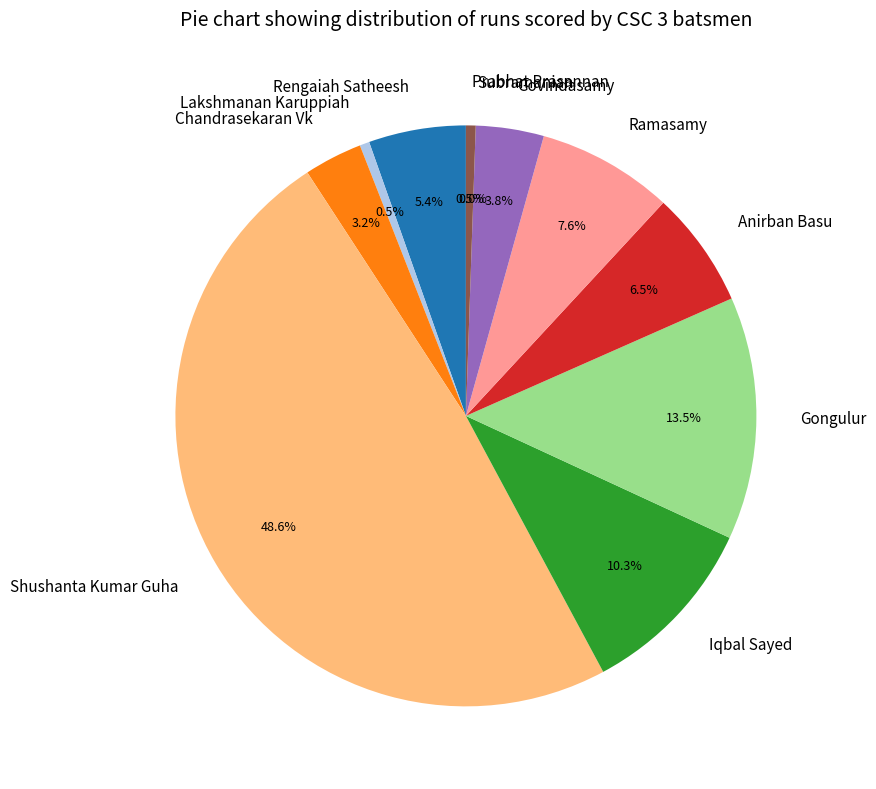

How many slices are in this pie chart?

11